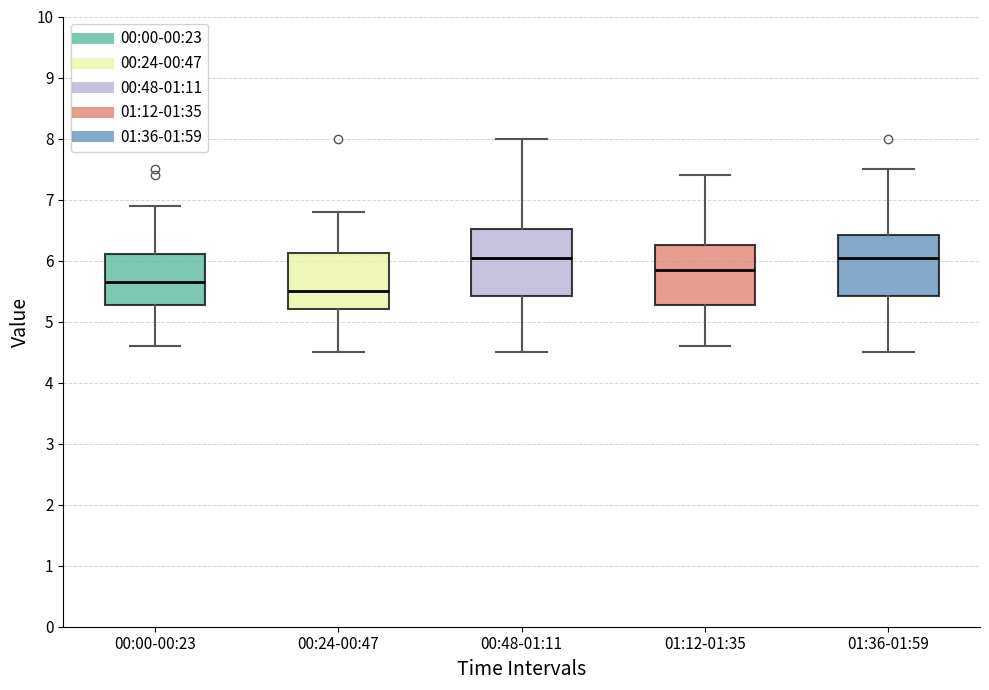

Where does the upper whisker of the box for 00:24-00:47 end on the y-axis? The values are not printed on the chart, so give them approximately, as read against the axis.

6.8